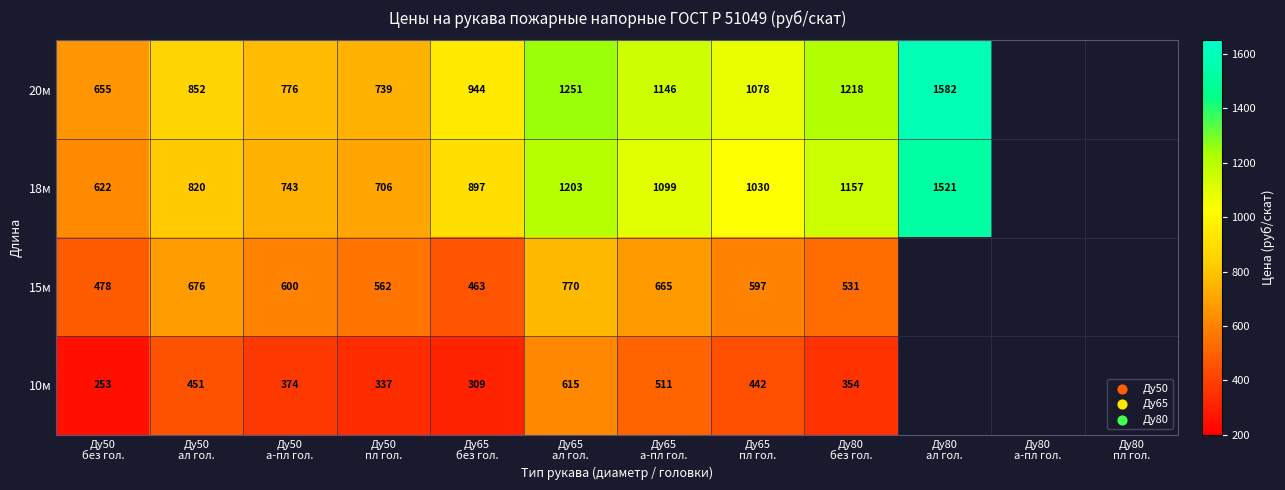

Which series has the widest spread of values?

20м